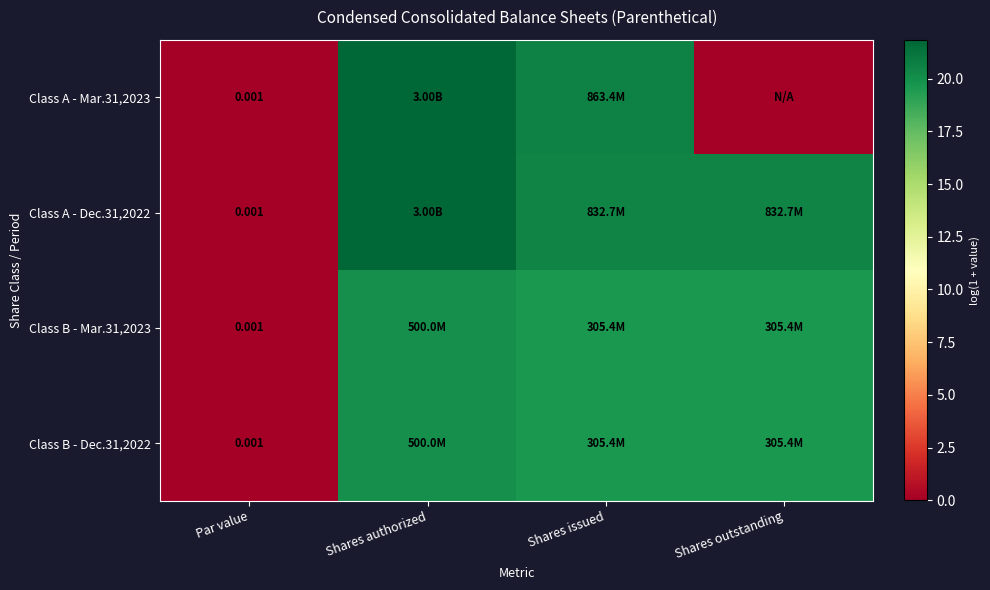

What is the highest value of the Class A - Mar.31,2023 series?

21.8